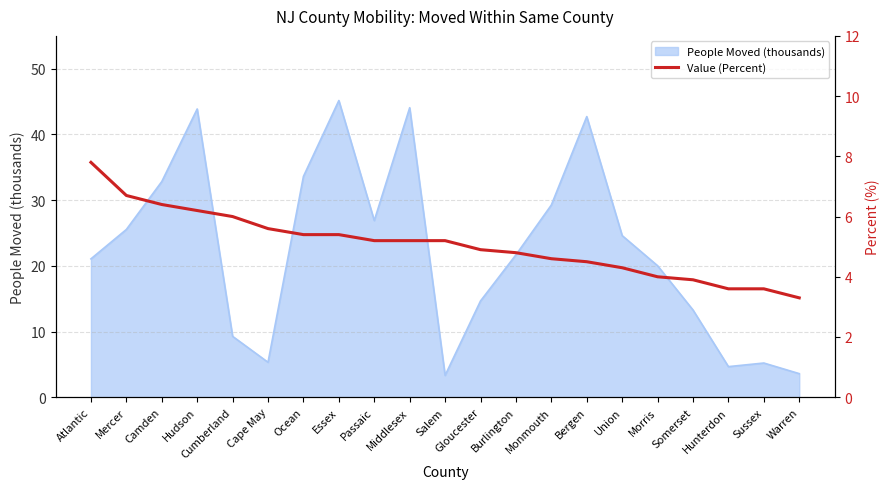

Where is the data nearest to the value 5?

Gloucester